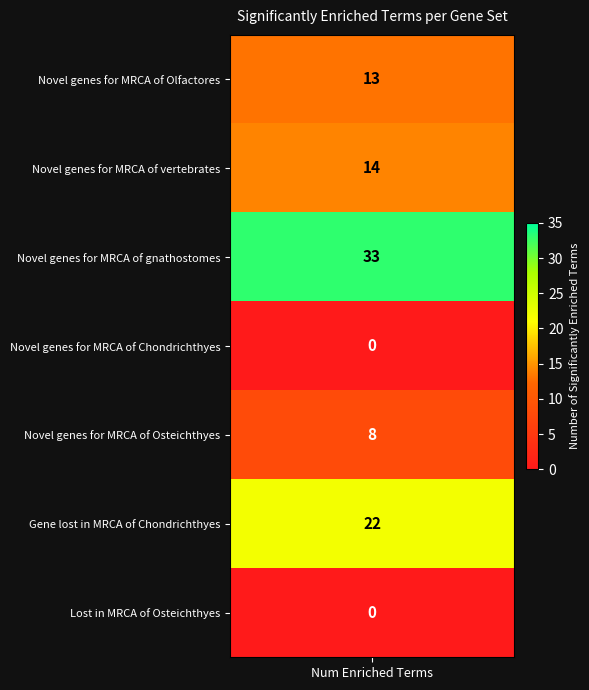

Which category has the highest value across all series?

2